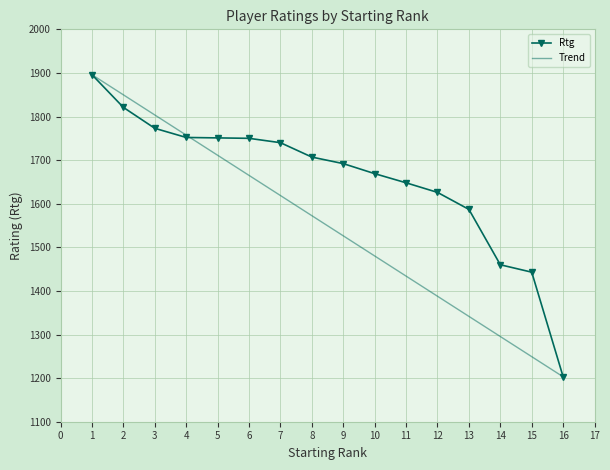

The value of Rtg at 9 is 2739. True or false?

False